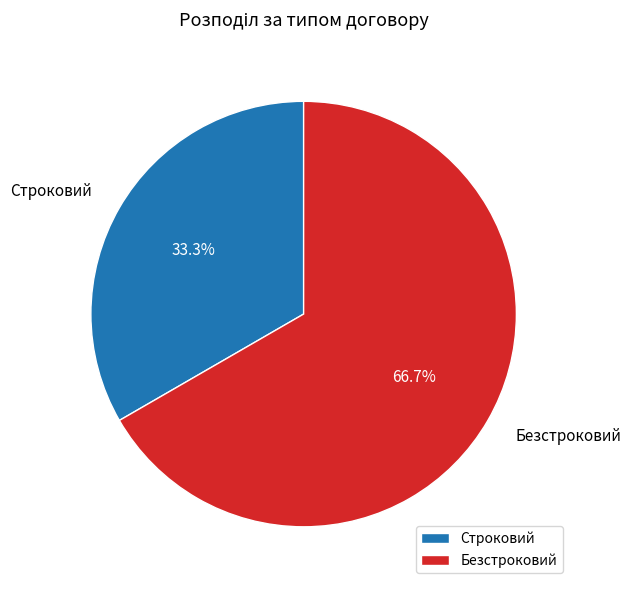

Which has a higher value, Строковий or Безстроковий?

Безстроковий